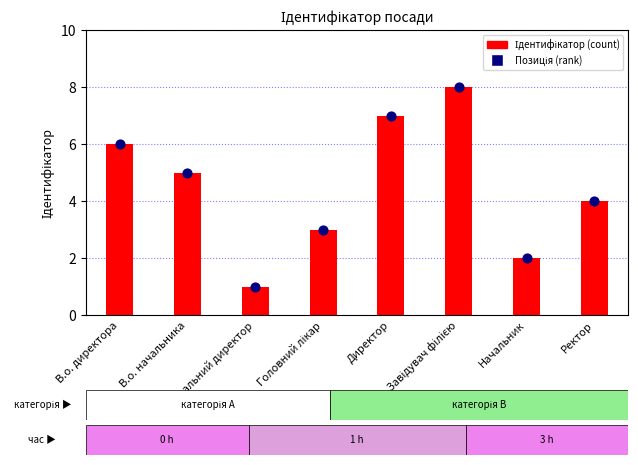

What are all the series names shown in the legend?

Ідентифікатор, Позиція